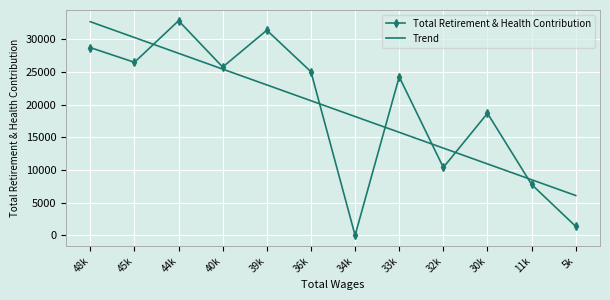

Which series has the largest range (max minus min)?

Total Retirement & Health Contribution